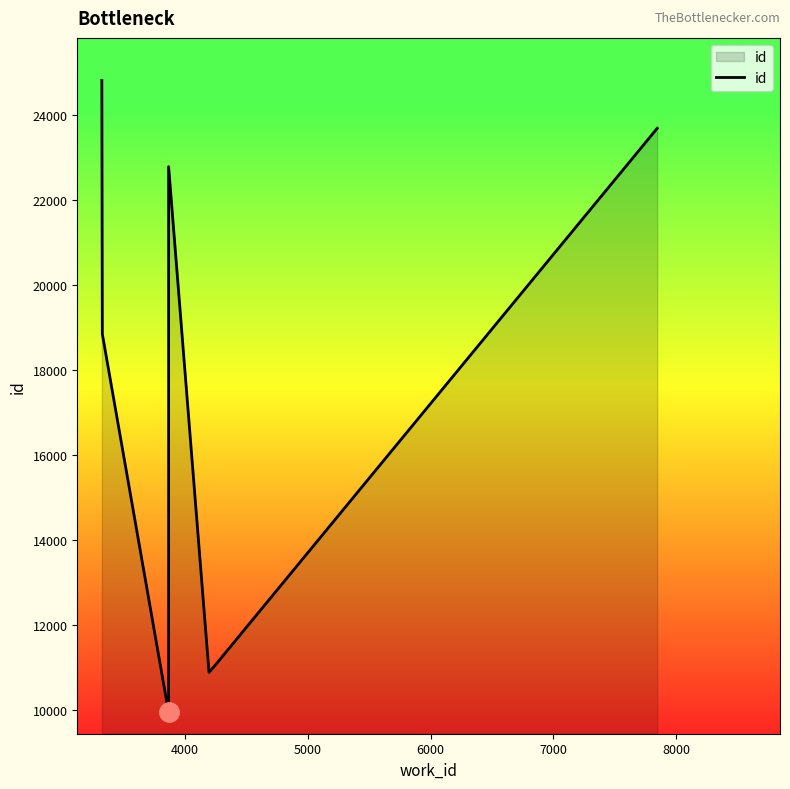

True or false: the data shows 16158 at 5000.

False